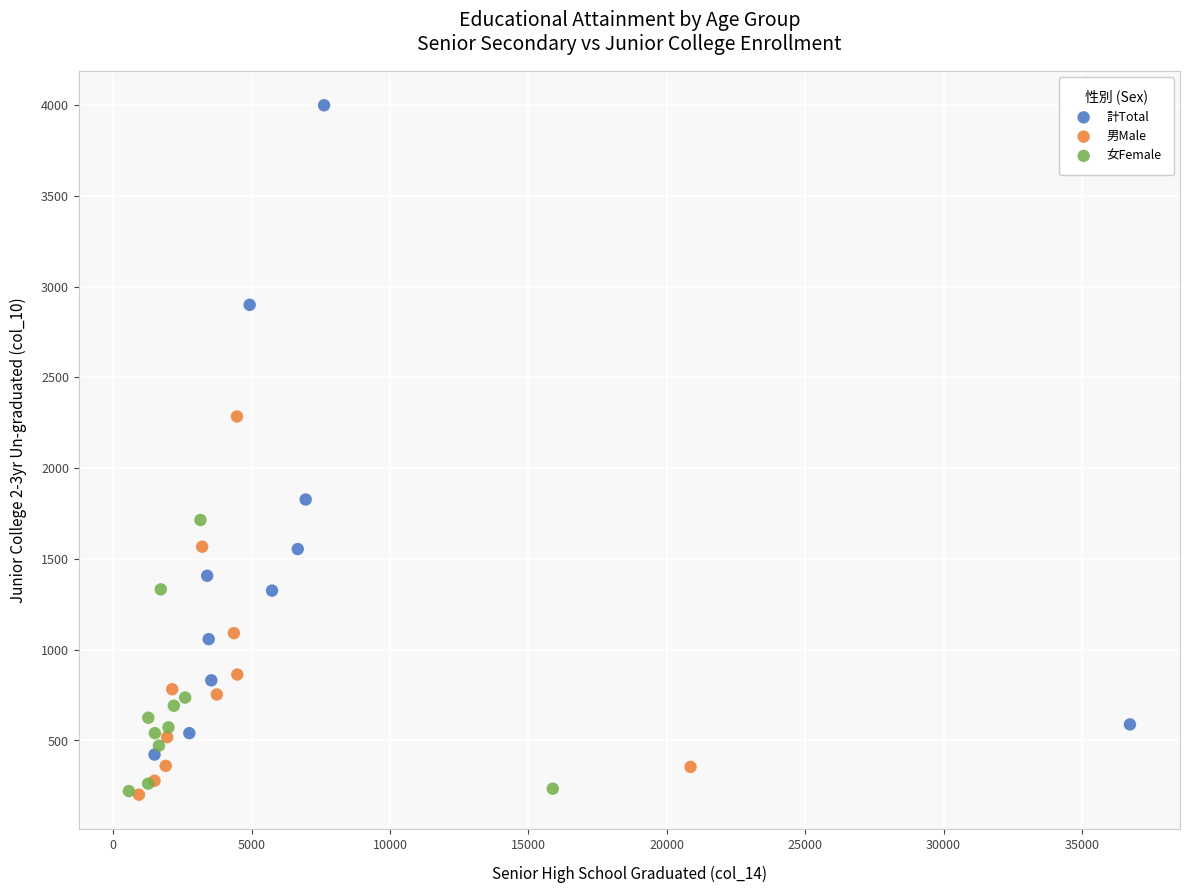

Which series has the largest Y range (max minus min)?

計Total